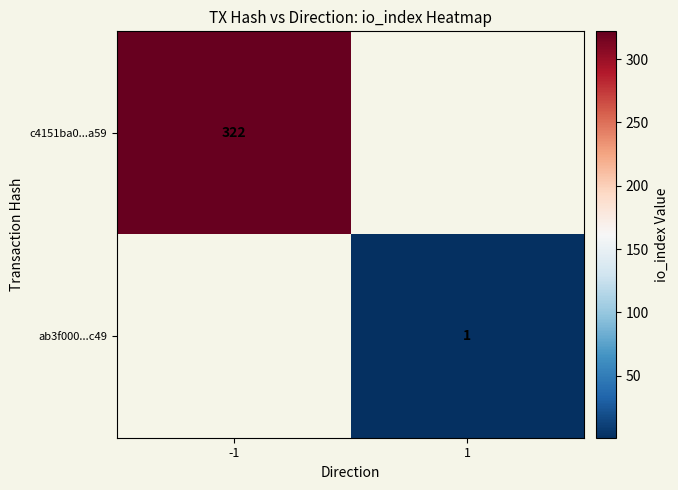

Is it true that c4151ba0...a59 equals 322 at -1?

True